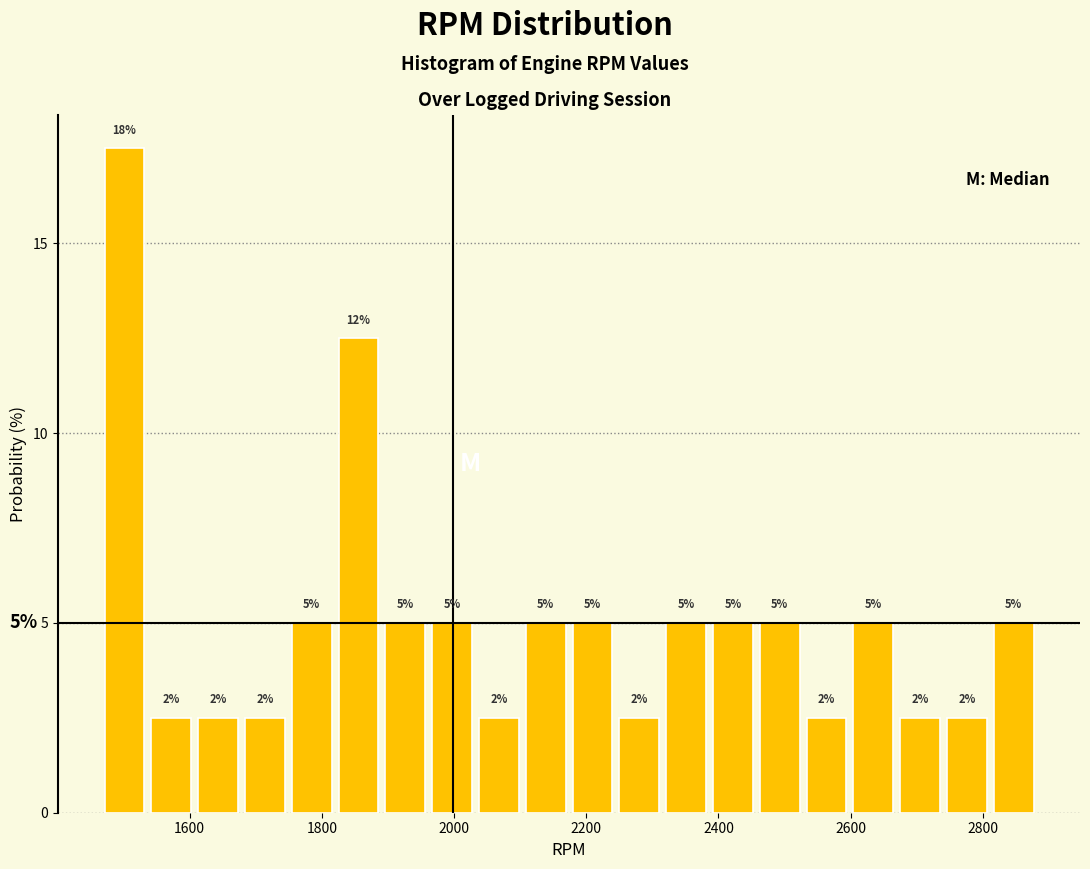

Read against the x-axis, roughly where is the centre of the tallest bar?

1500